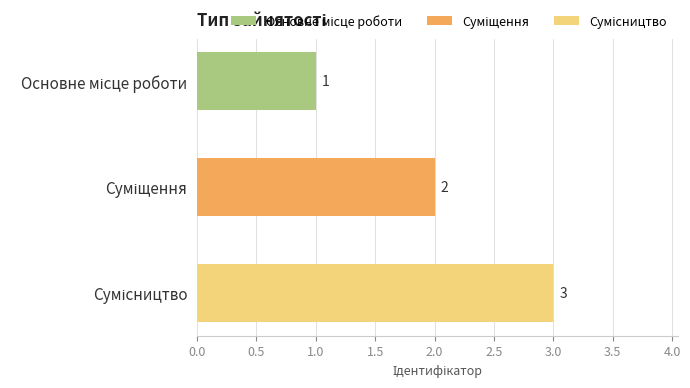

How many values are between 1 and 3?

3